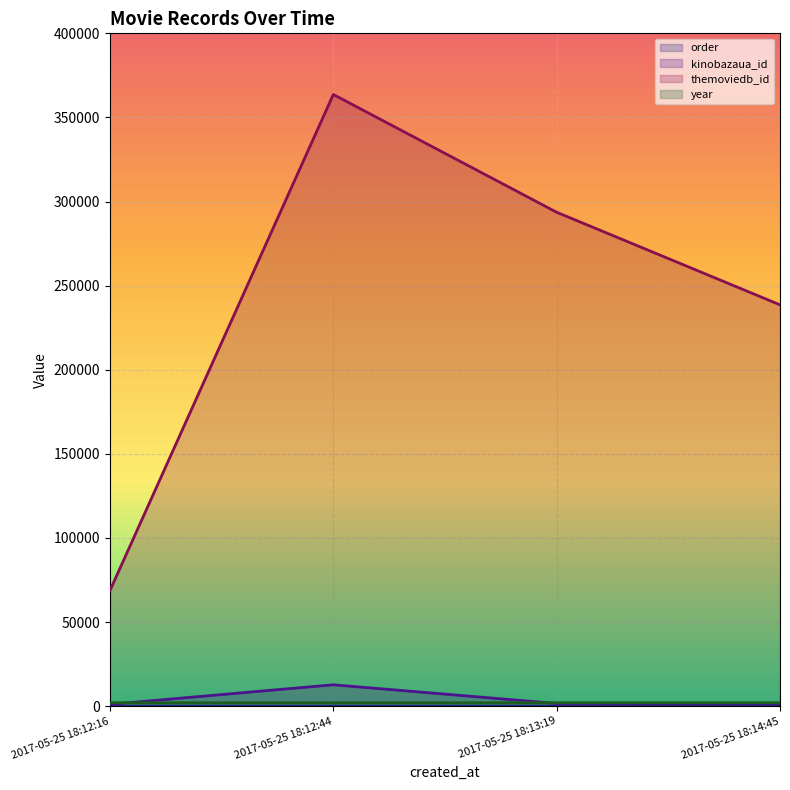

What is the sum of all kinobazaua_id line values?

16778